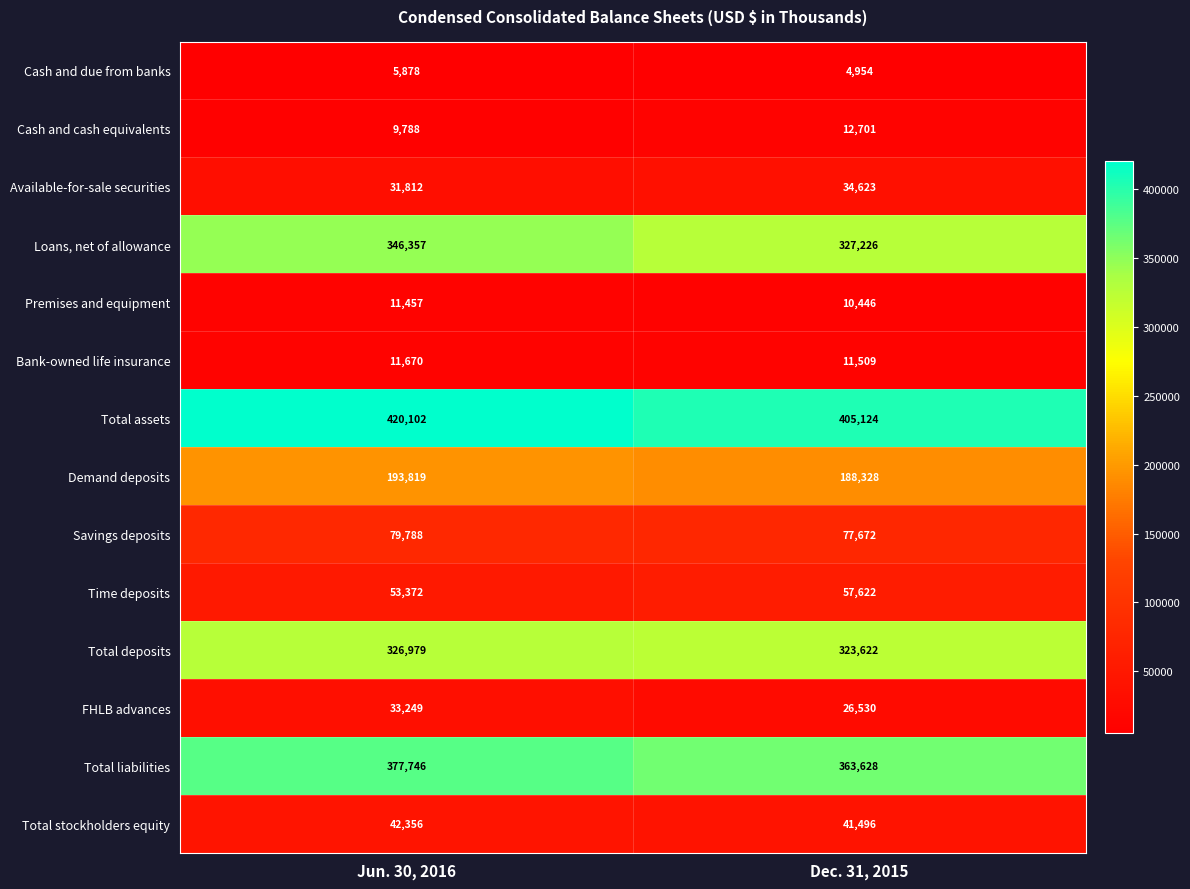

Rank the series at Dec. 31, 2015 from highest to lowest value.

Total assets, Total liabilities, Loans, net of allowance, Total deposits, Demand deposits, Savings deposits, Time deposits, Total stockholders equity, Available-for-sale securities, FHLB advances, Cash and cash equivalents, Bank-owned life insurance, Premises and equipment, Cash and due from banks